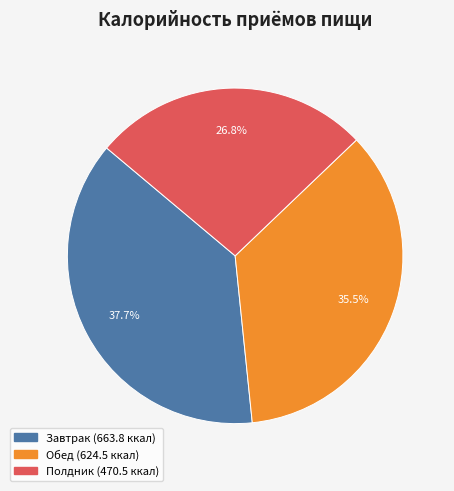

How many segments does this pie chart have?

3